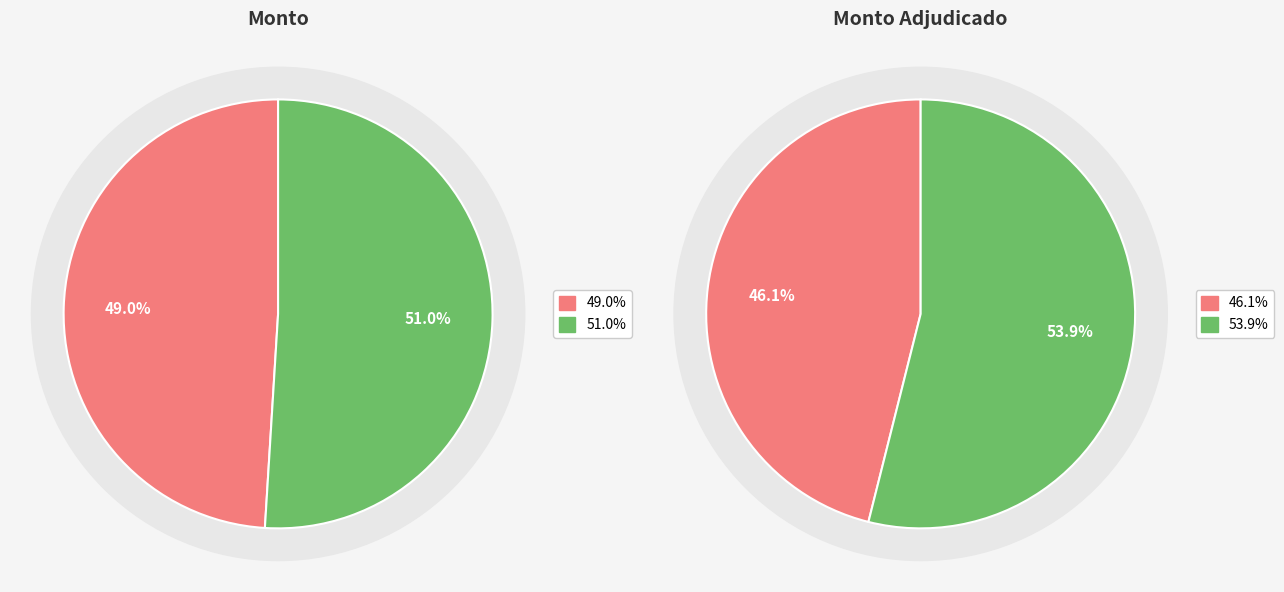

Is it true that Mesa de clase/aula is 60% of the pie?

False